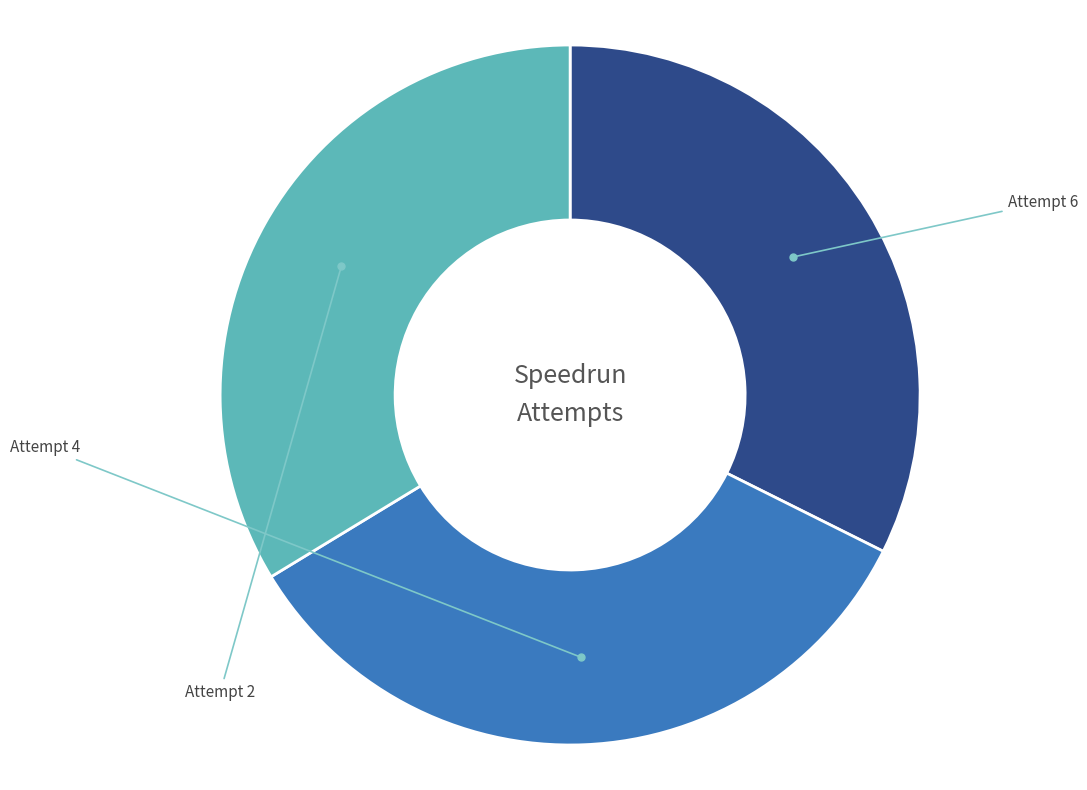

Between Attempt 2 and Attempt 6, which is larger?

Attempt 2